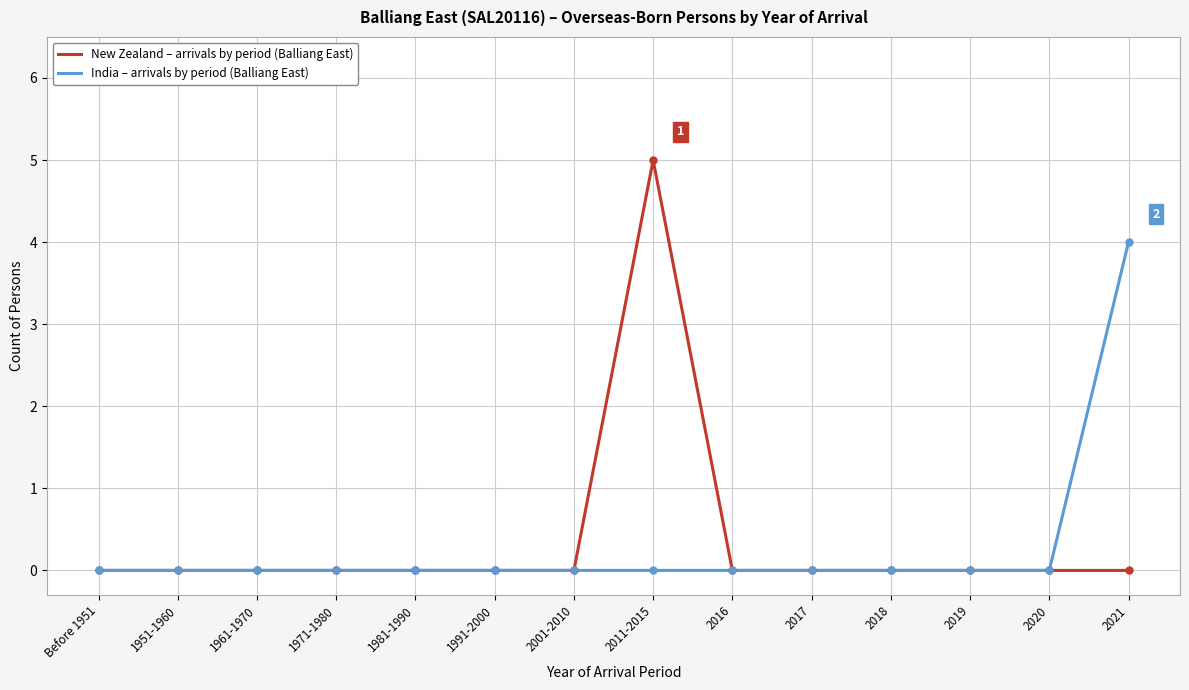

Which category has the highest value across all series?

2011-2015